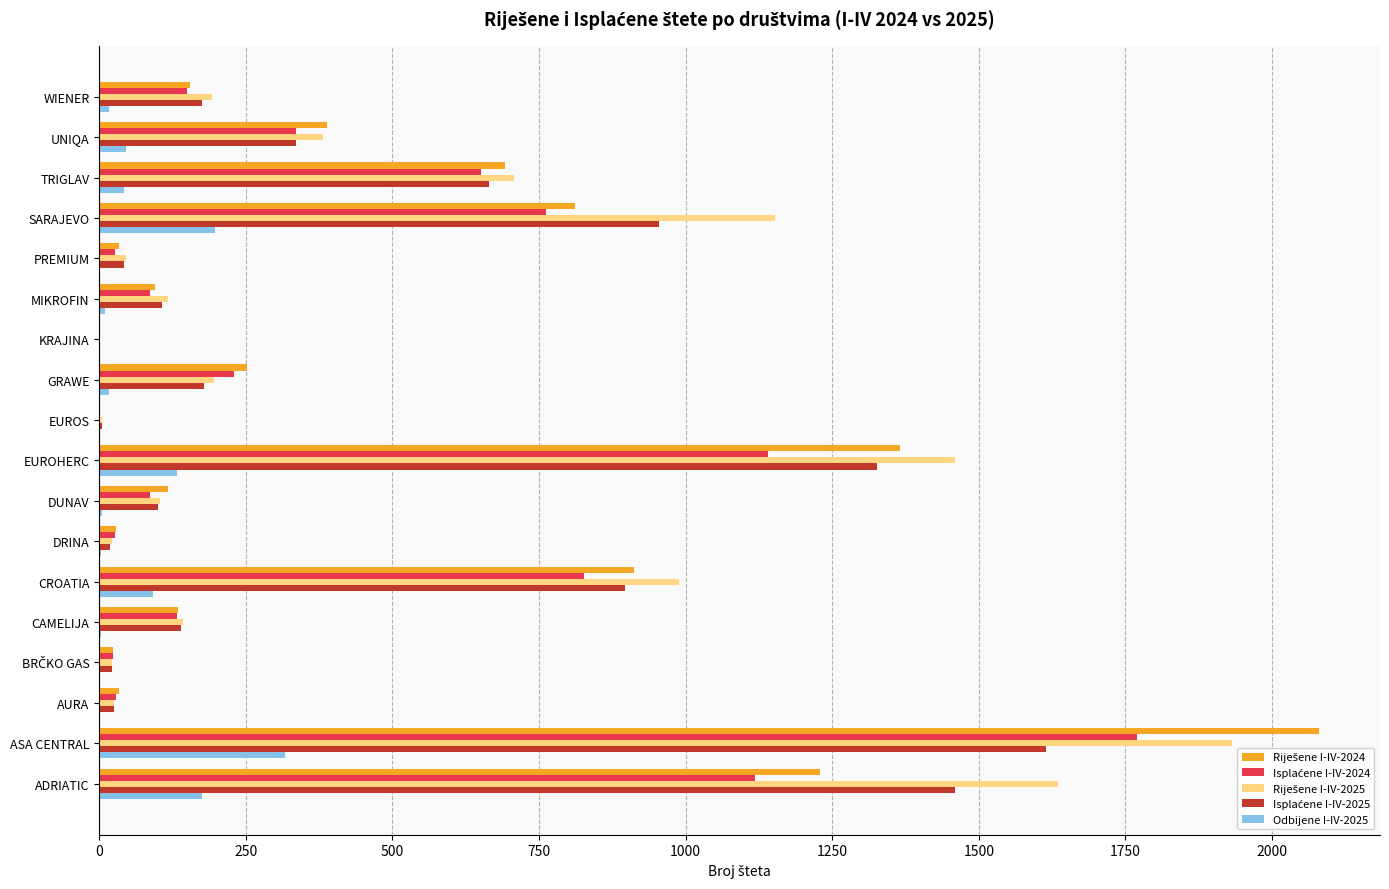

Does the chart contain any negative values?

No